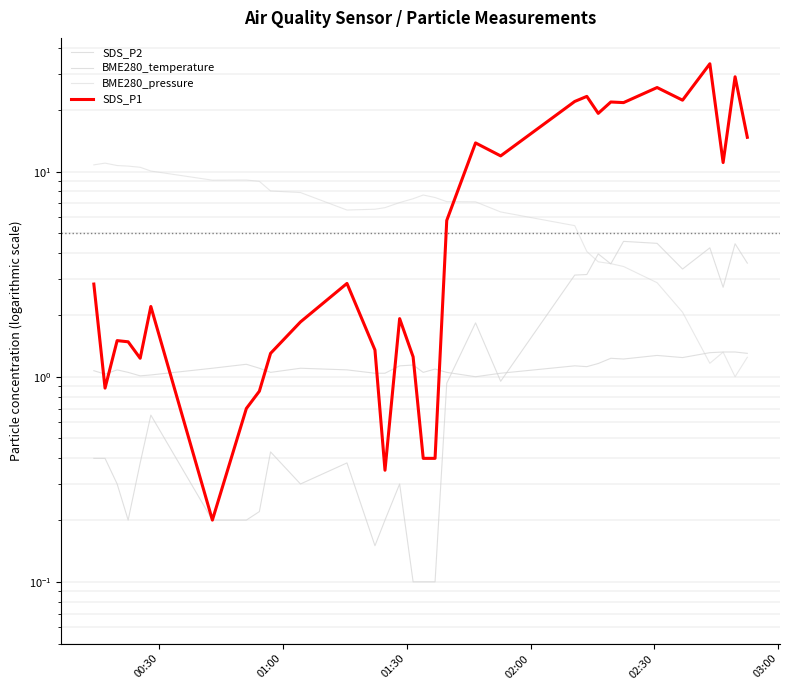

Which series has the widest spread of values?

SDS_P1